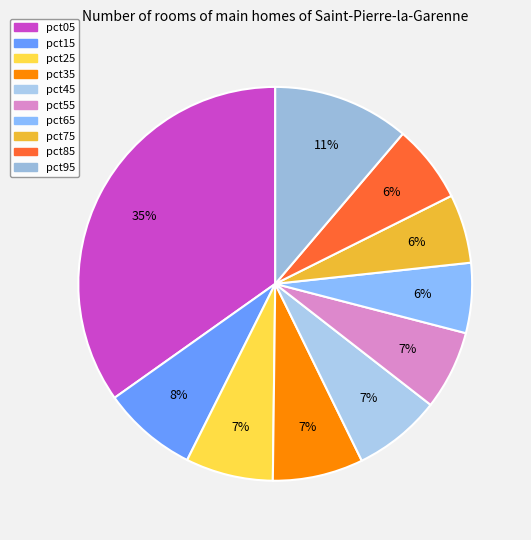

What is the change in value from pct55 to pct95?

+0.4